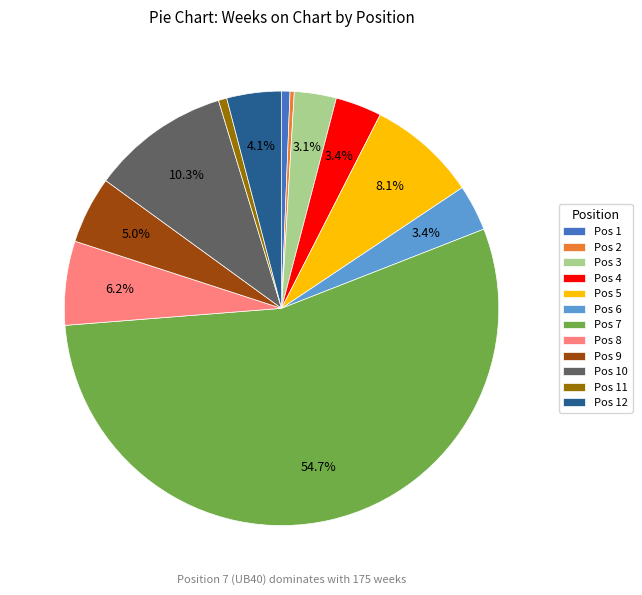

Does any single category account for the majority?

Yes